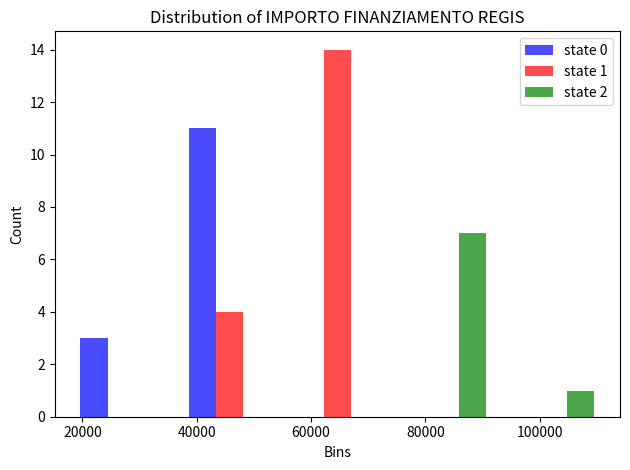

In the state 0 series, which range on the x-axis has the tallest bar?

36000 to 56000